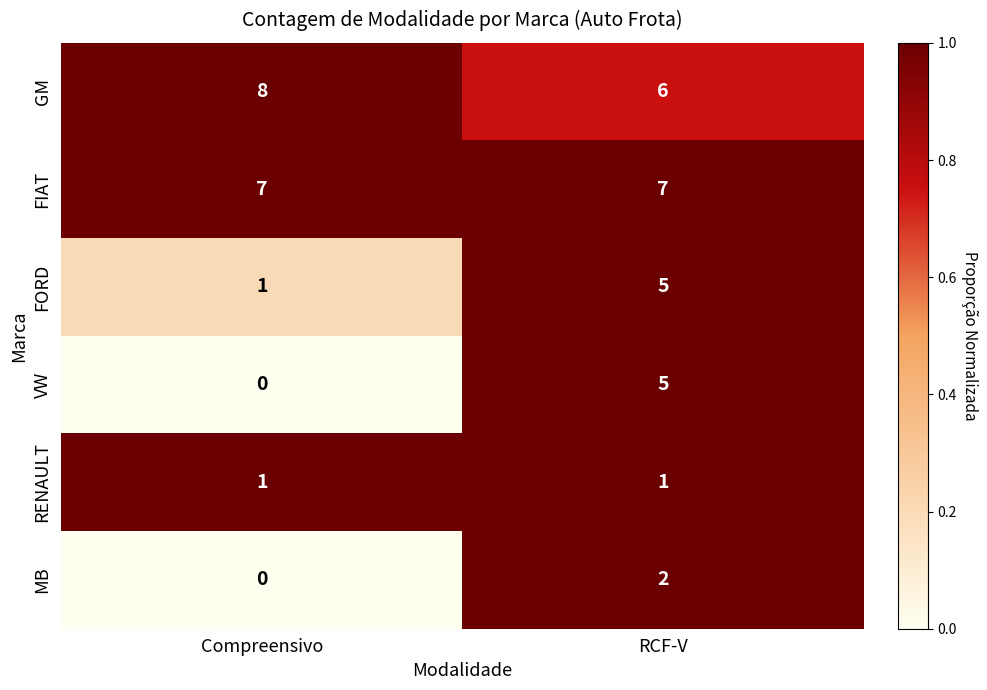

Which series has the widest spread of values?

VW